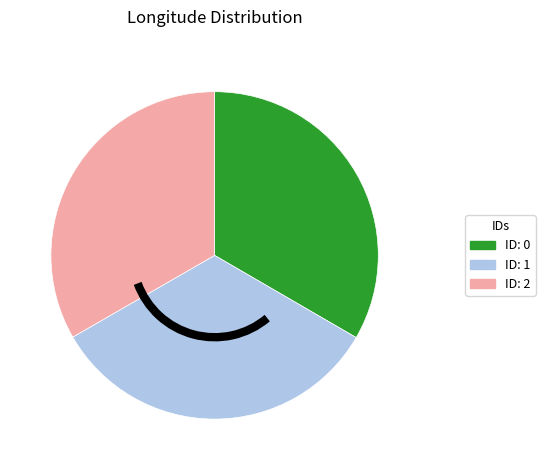

Is there a majority slice in this chart?

No